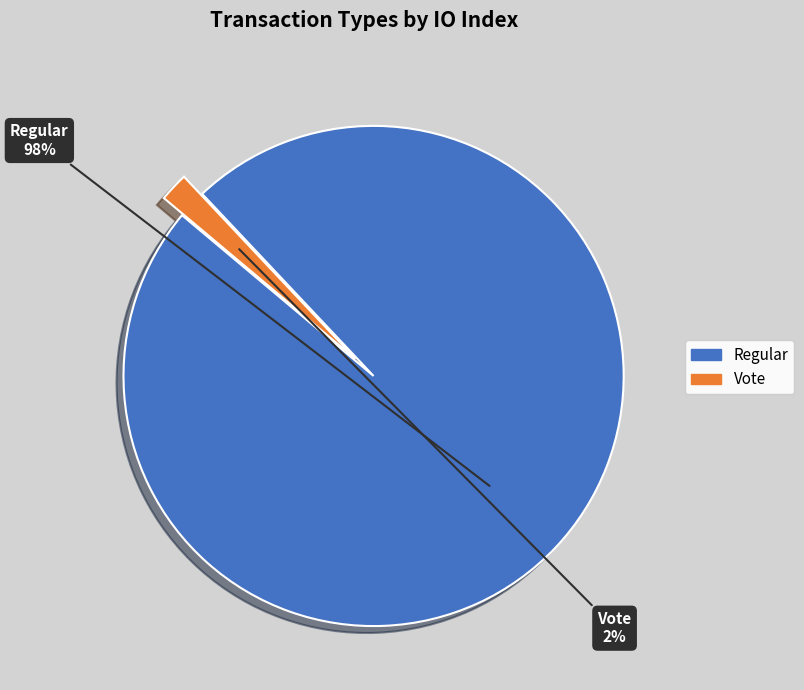

Does Regular represent more than half of the total?

Yes